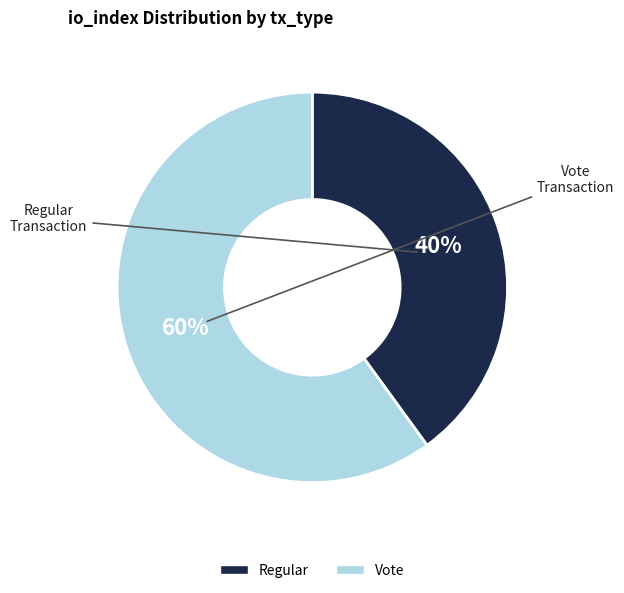

Does any single category account for the majority?

Yes